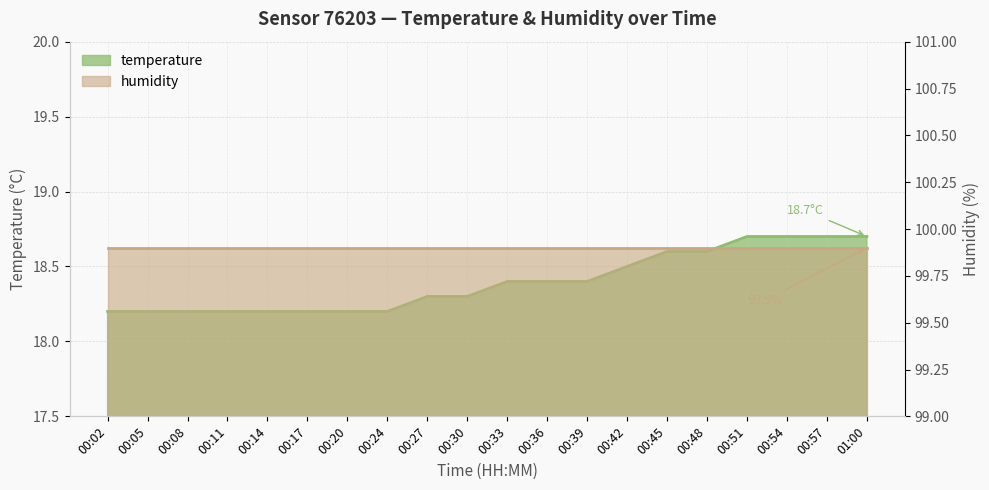

The value at 00:48 is 33.2. True or false?

False